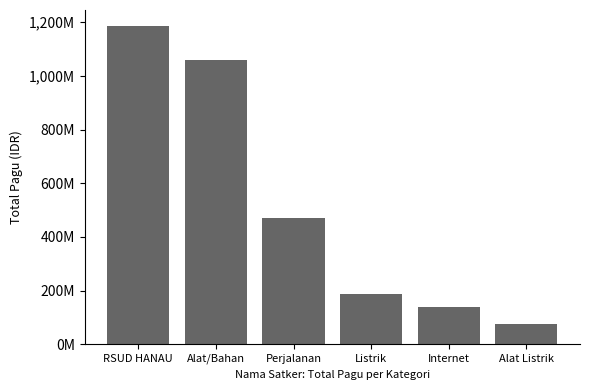

Does the chart contain any negative values?

No